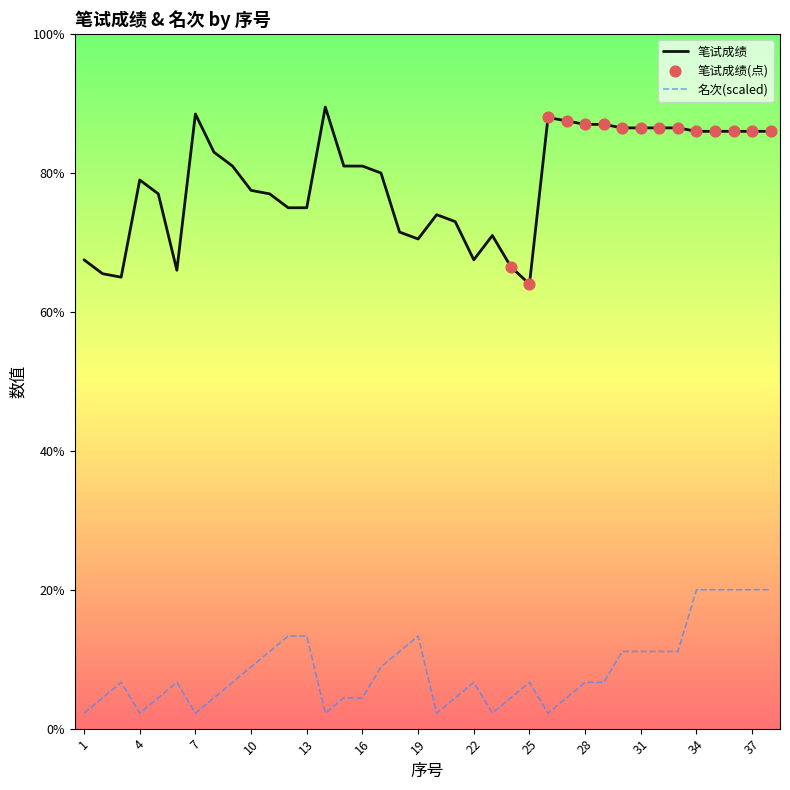

Which series has the largest total across all categories?

笔试成绩